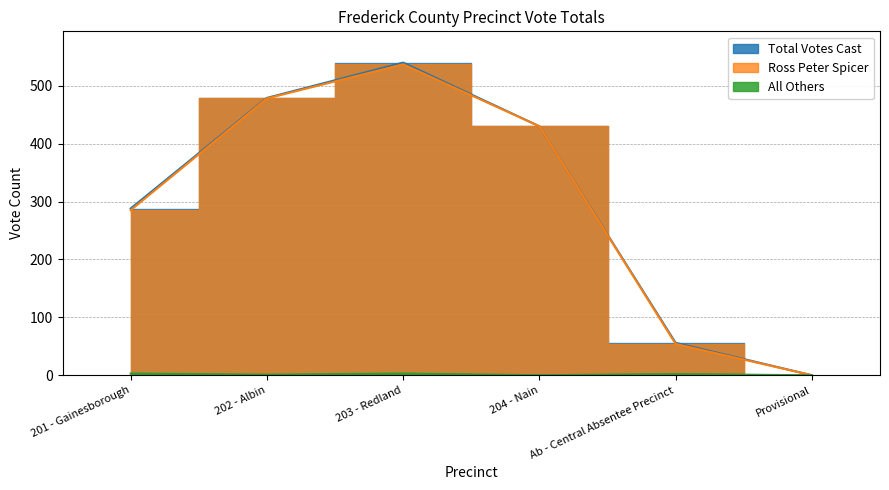

The value of Ross Peter Spicer at 202 - Albin is 478. True or false?

True